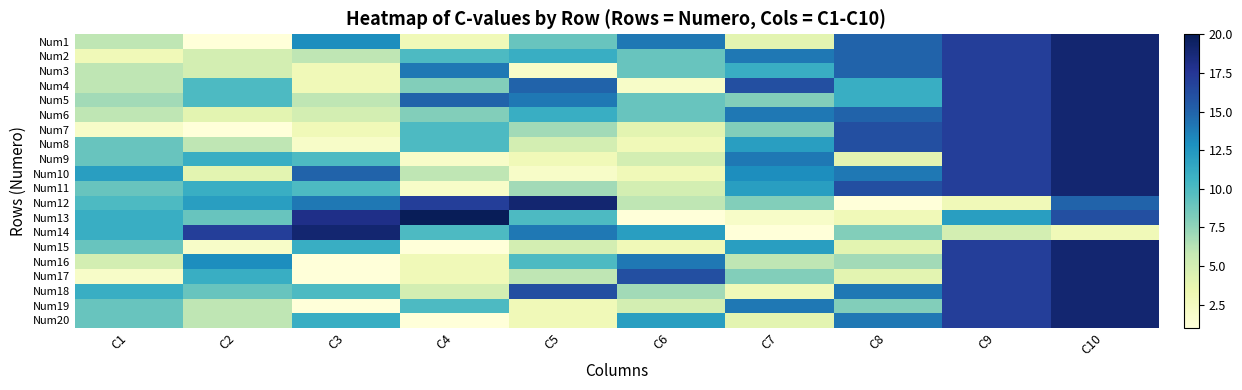

At C6, list the series in order from smallest to largest.

Num13, Num4, Num8, Num10, Num15, Num7, Num9, Num11, Num19, Num12, Num18, Num2, Num3, Num5, Num6, Num14, Num20, Num1, Num16, Num17